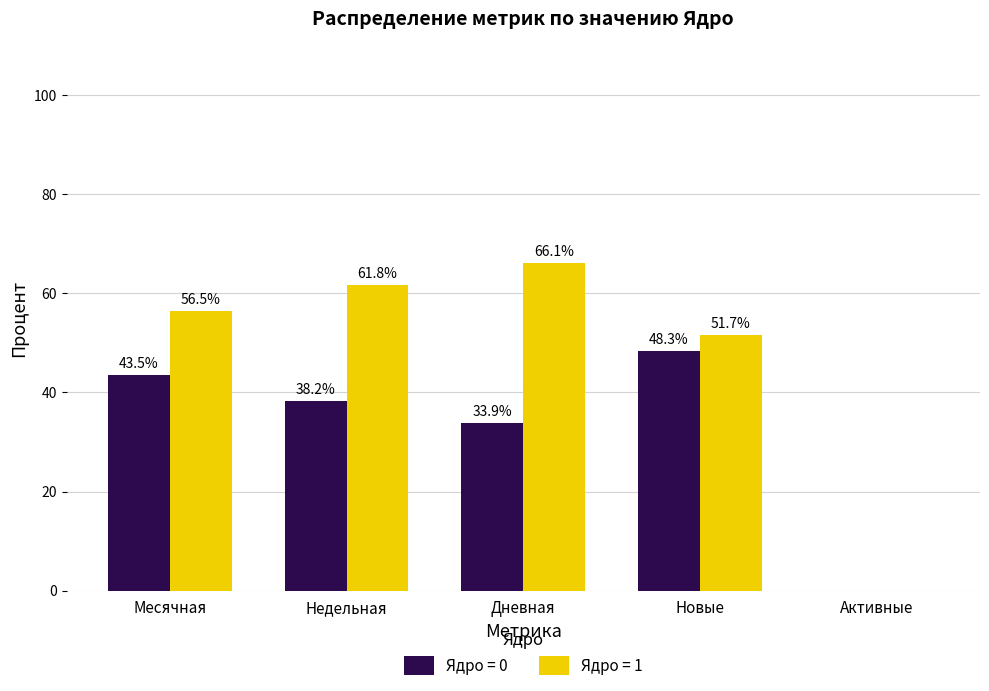

Between Дневная and Активные, which series saw the biggest shift?

Ядро = 1